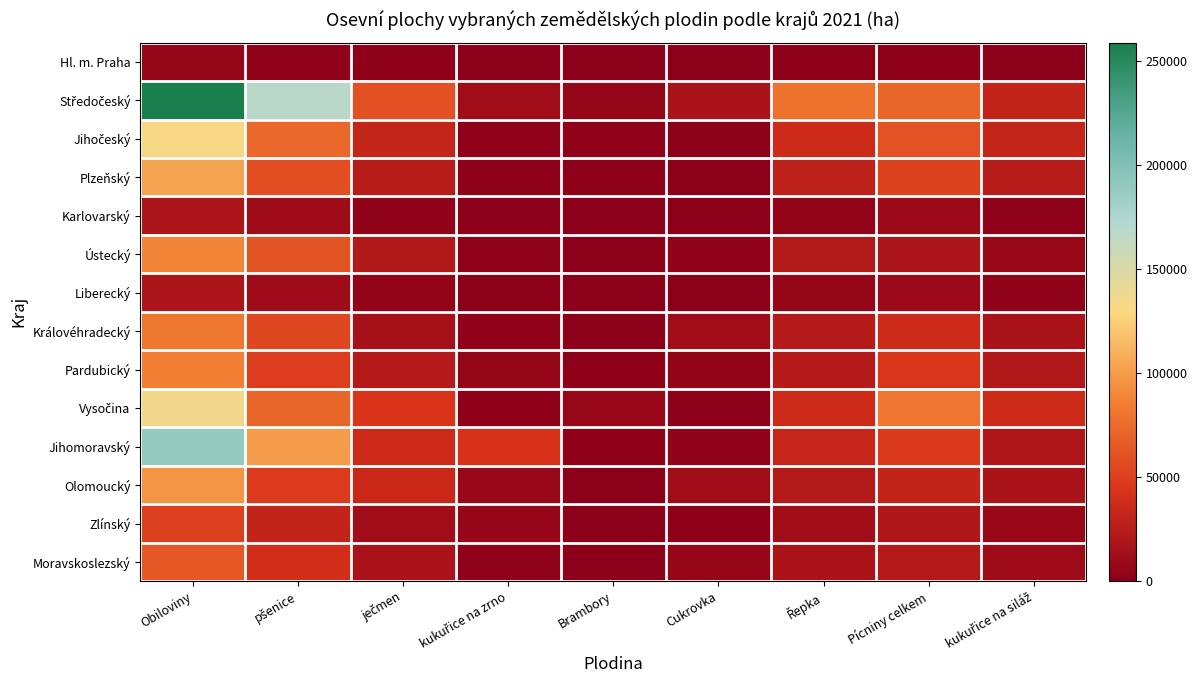

Which series has the widest spread of values?

Středočeský